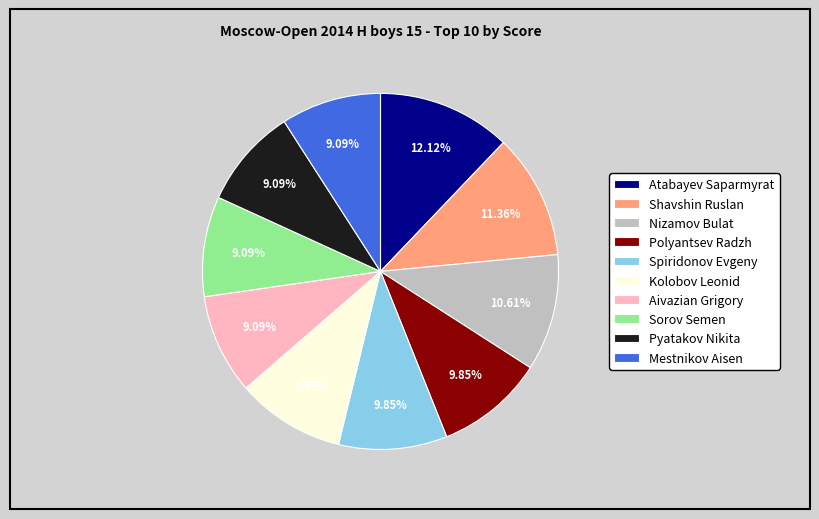

The Polyantsev Radzh slice represents 10% of the pie. True or false?

True